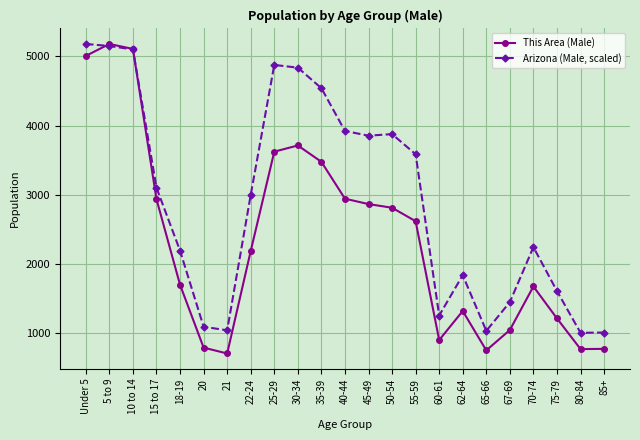

What is the lowest value of the This Area (Male) series?

698.0